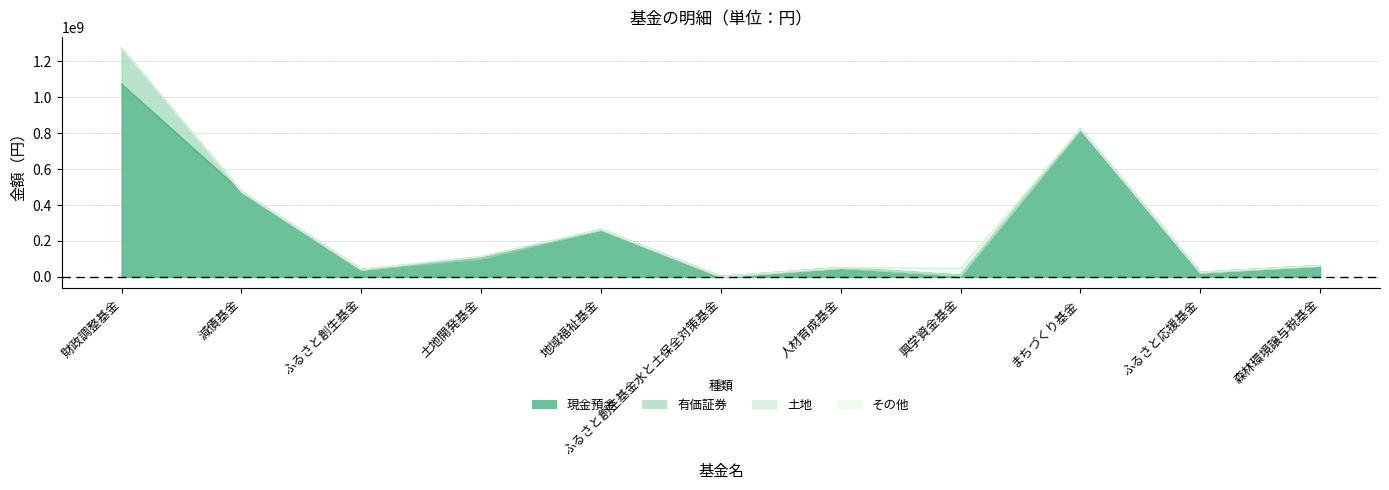

Which category has the highest value in the 現金預金 series?

財政調整基金